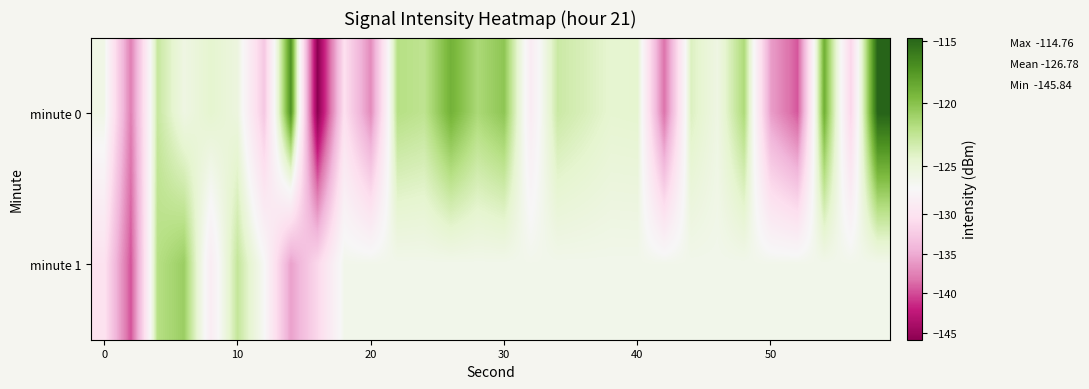

What is the maximum value shown in the chart?

-114.8